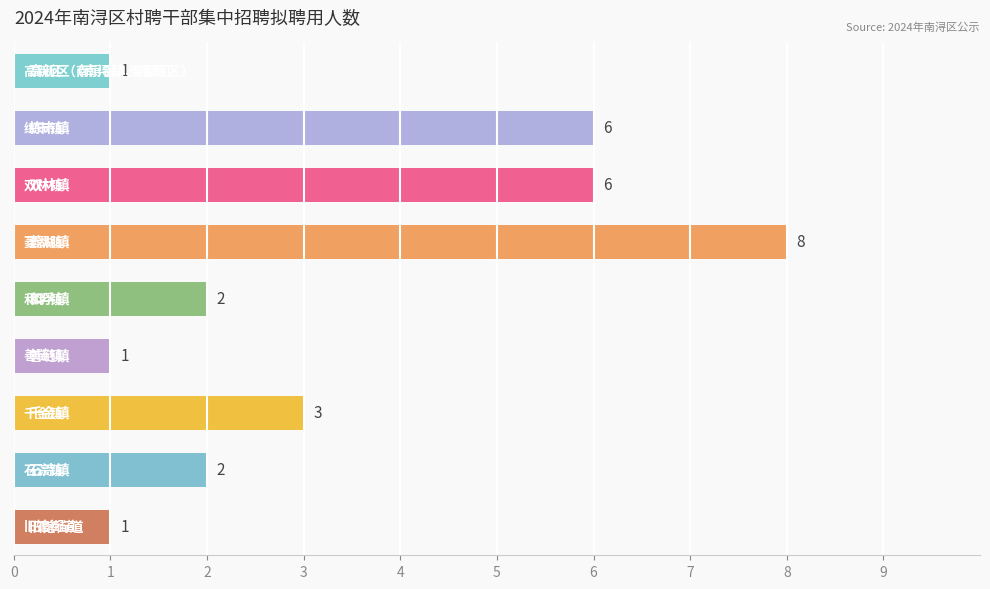

How many values are between 1 and 6?

8